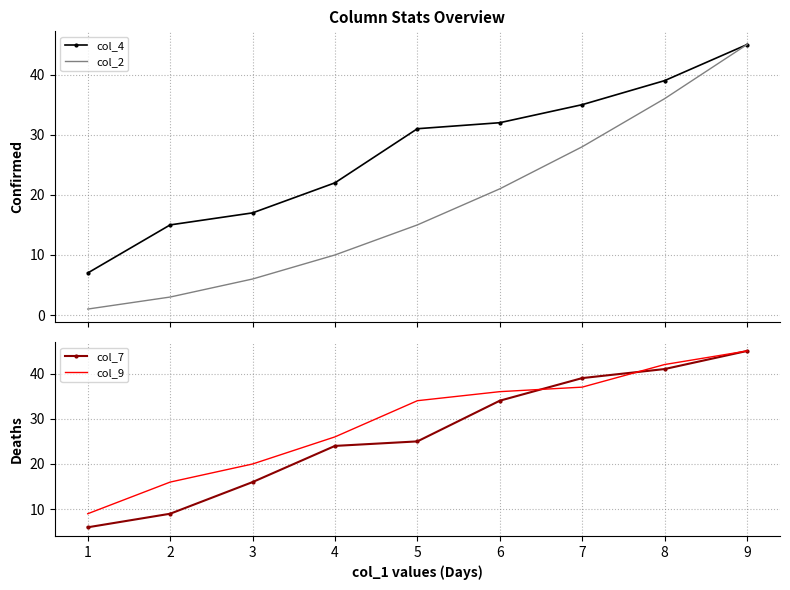

Rank the series by their maximum value, from highest to lowest.

col_4, col_2, col_7, col_9